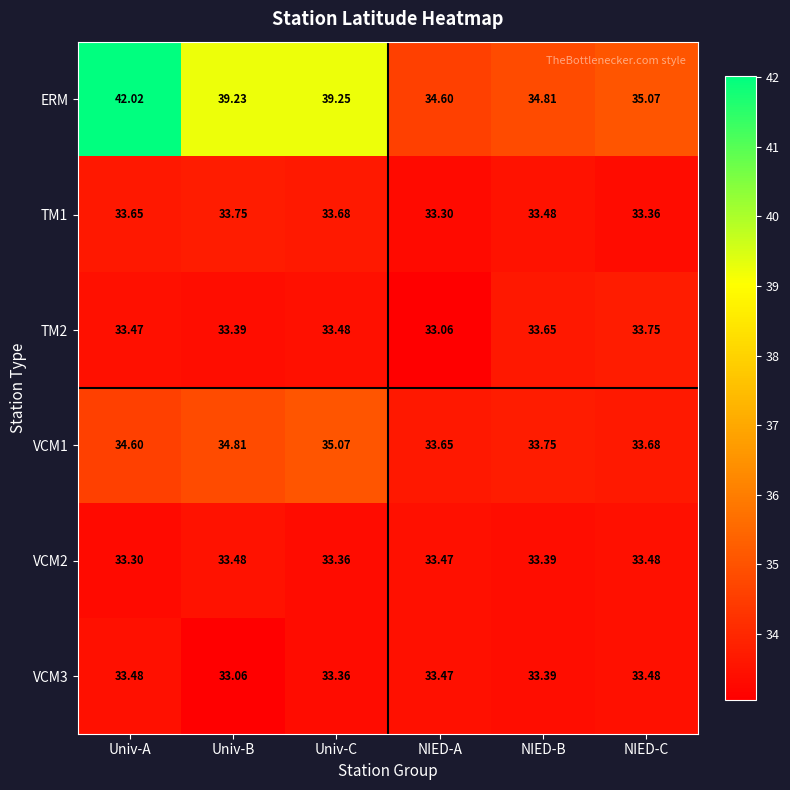

What is the total value across all series at Univ-B?

207.7